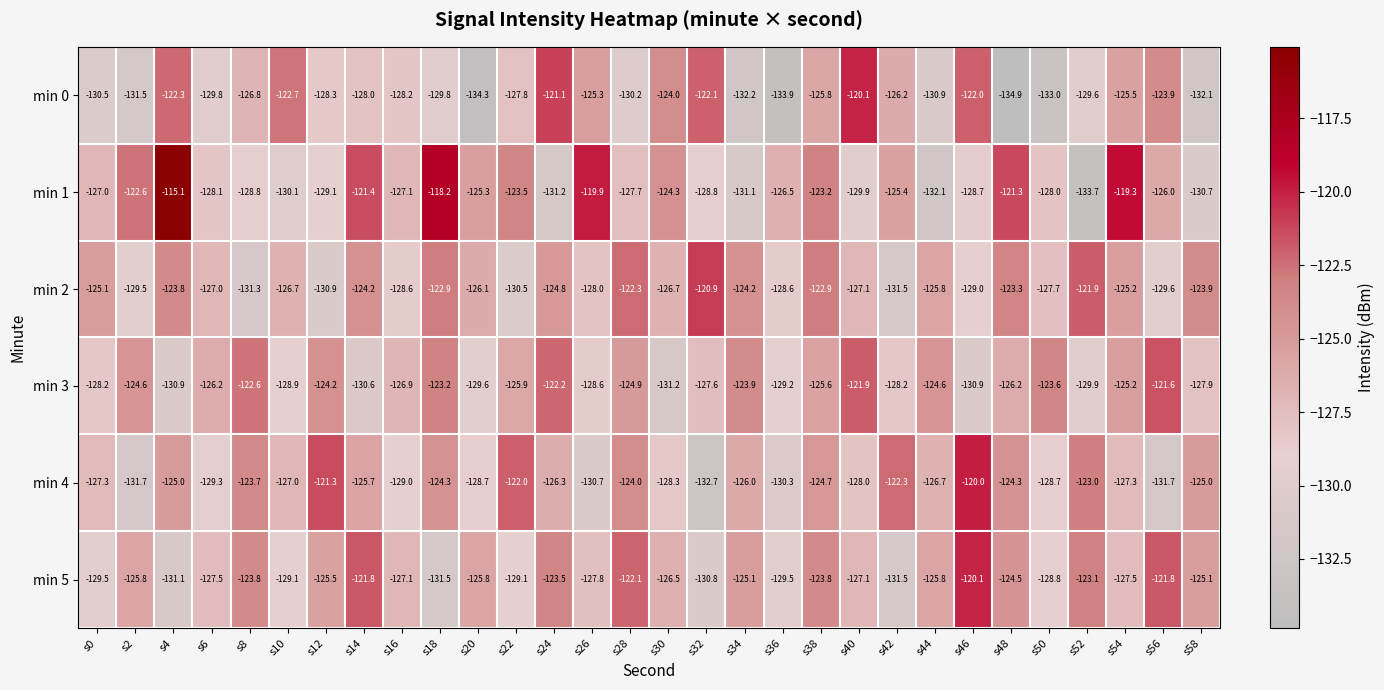

The min 3 series shows -130.9 at s46. True or false?

True